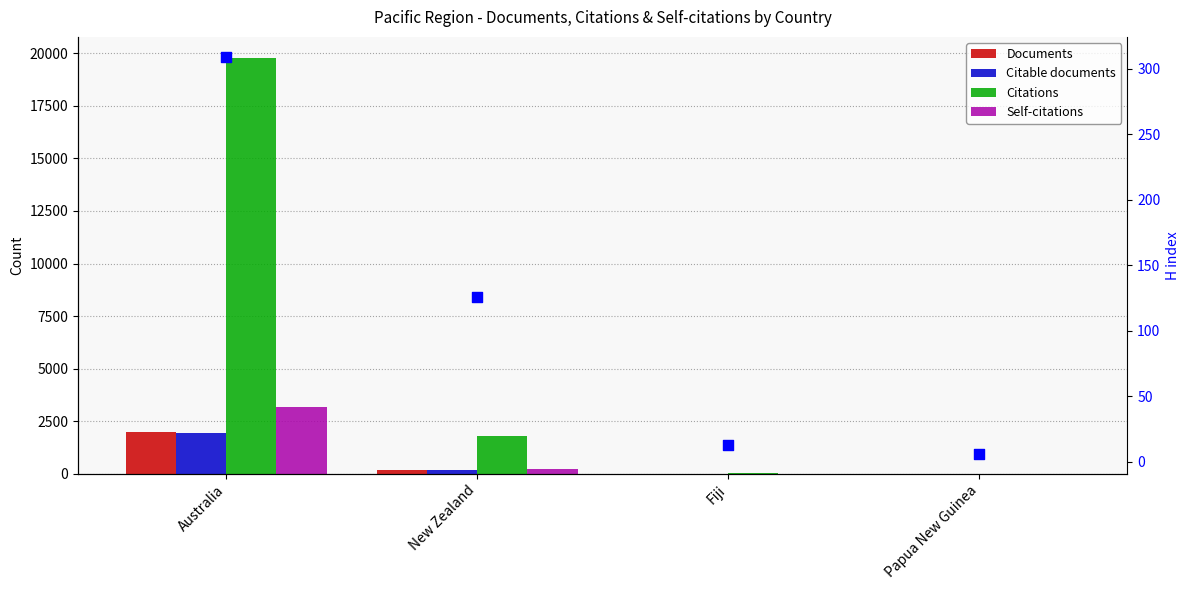

Which series contains the highest Y value?

Citations